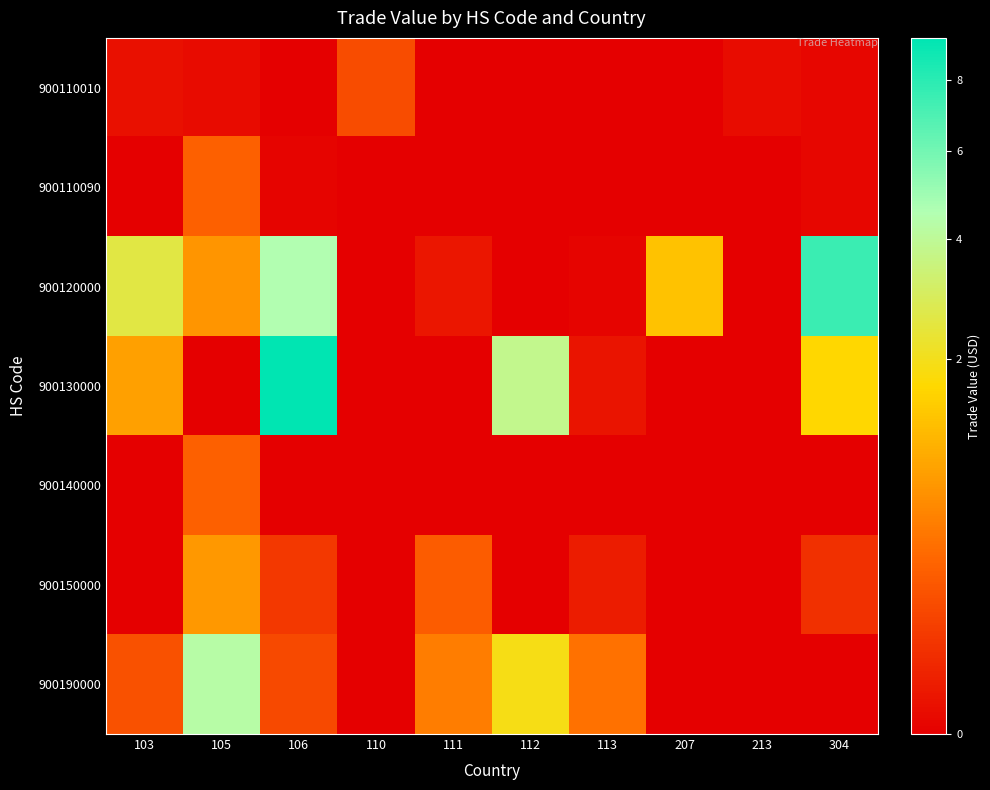

Which series has the largest range (max minus min)?

900130000